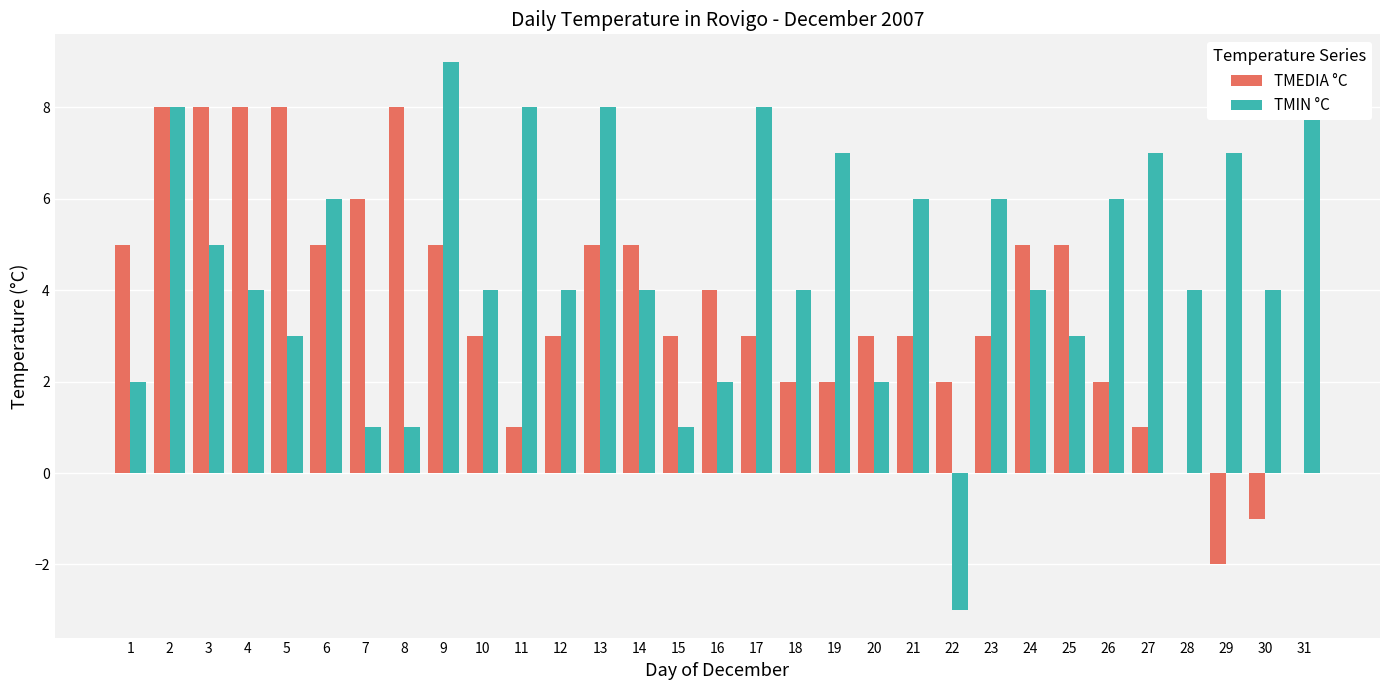

What are all the series names shown in the legend?

TMEDIA °C, TMIN °C